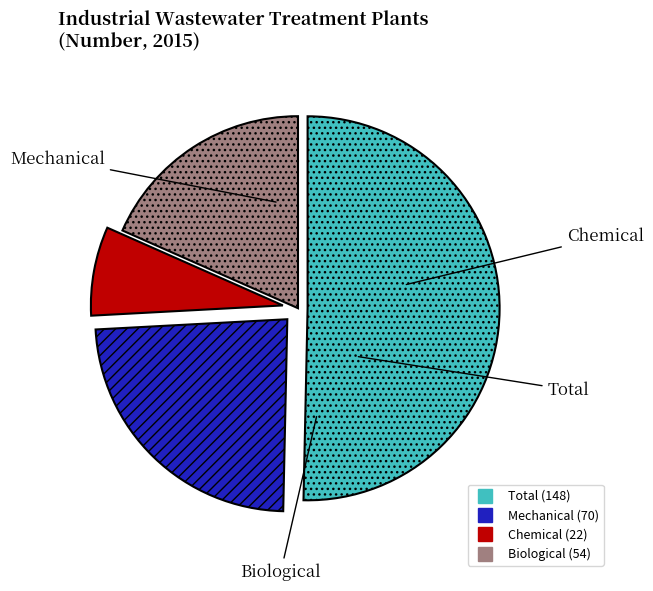

Between Biological and Chemical, which is larger?

Biological